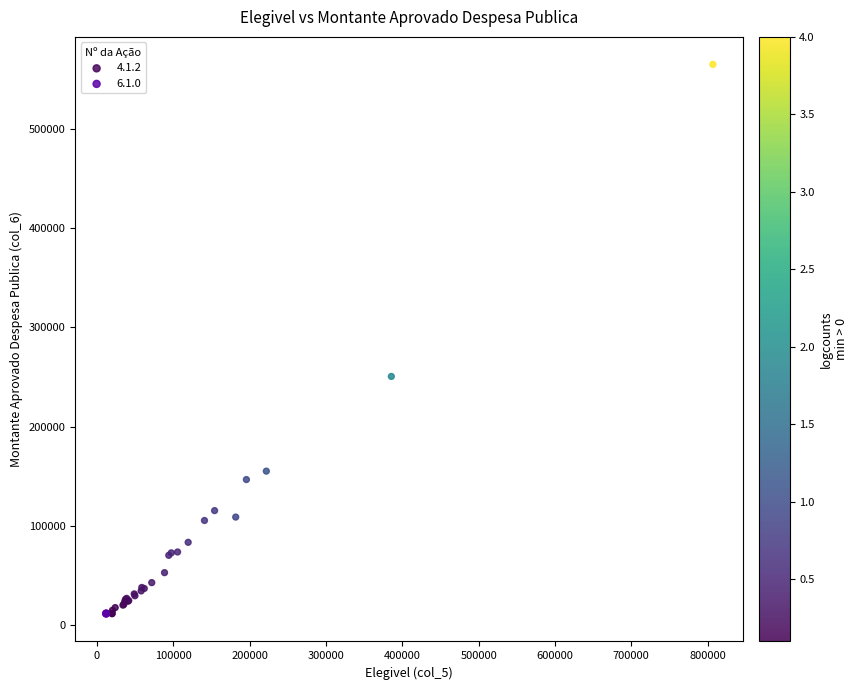

Which series has the largest Y range (max minus min)?

4.1.2